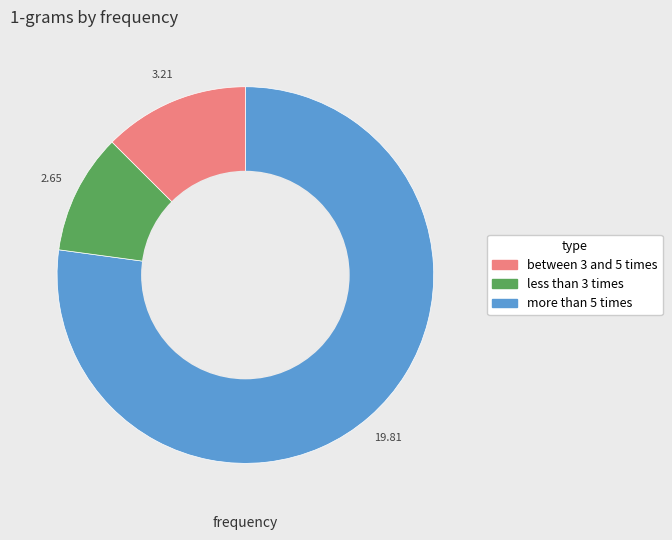

Does any single category account for the majority?

Yes